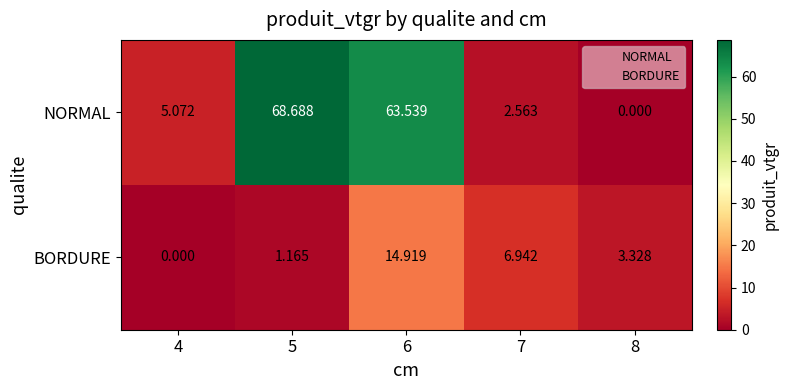

Which series has the widest spread of values?

NORMAL